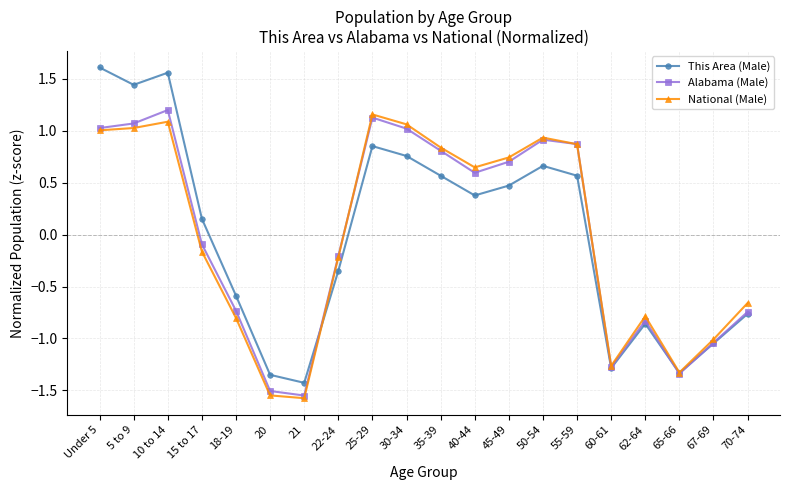

Does the chart have visible grid lines?

Yes